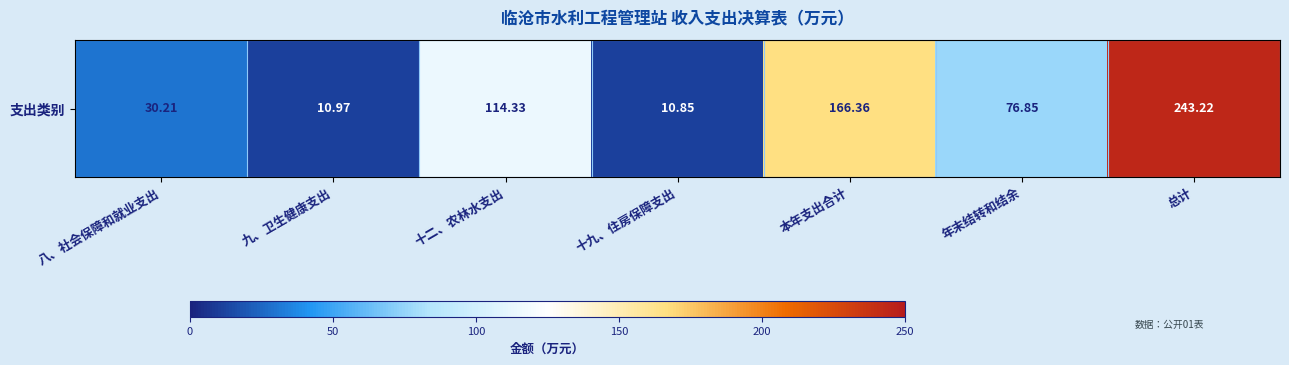

Count the number of data series in this chart.

1